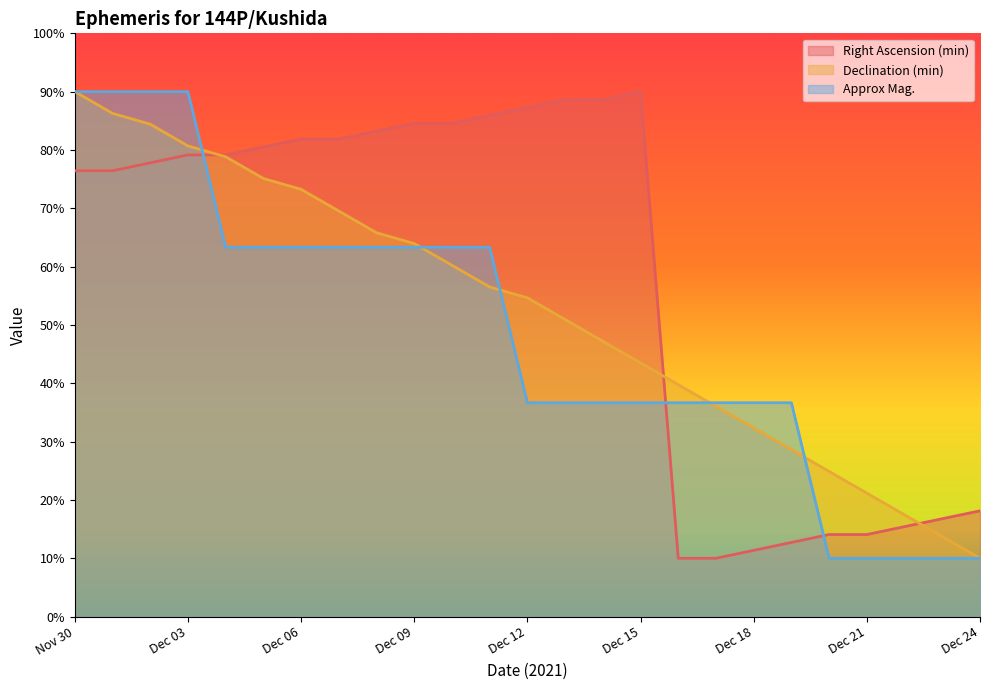

How many values in the Right Ascension (min) series exceed 79?

13